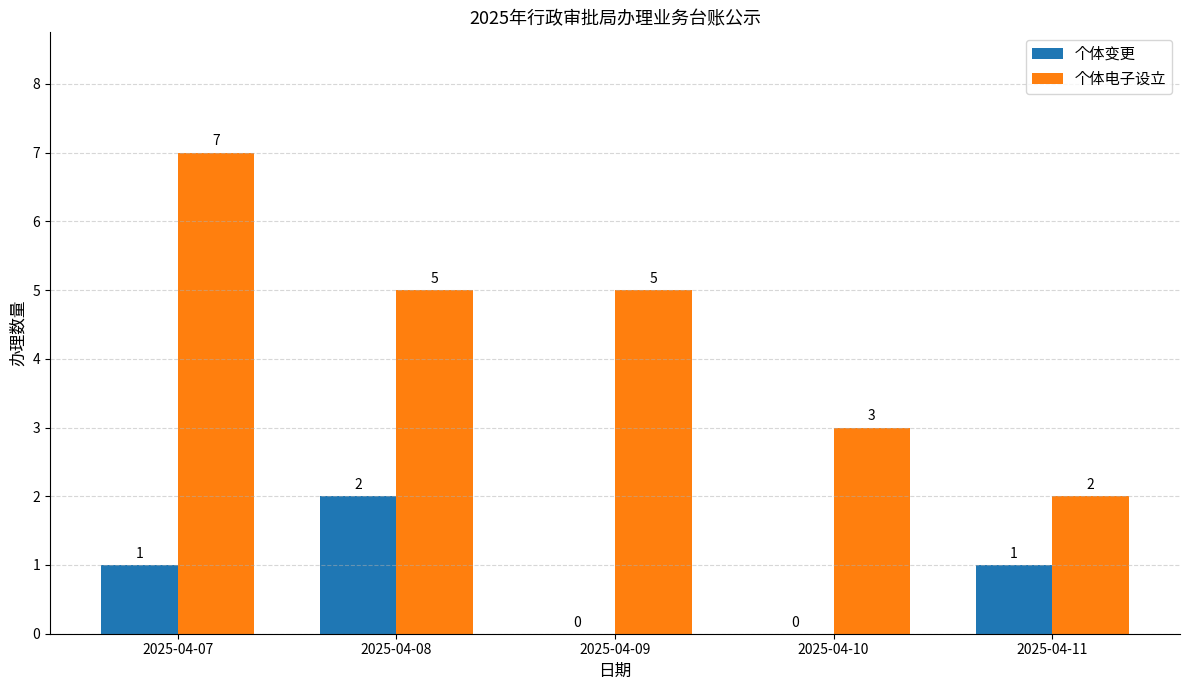

What is the difference between the 个体变更 values at 2025-04-10 and 2025-04-07?

1